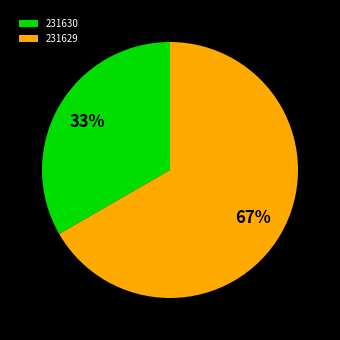

The 231630 slice represents 20% of the pie. True or false?

False